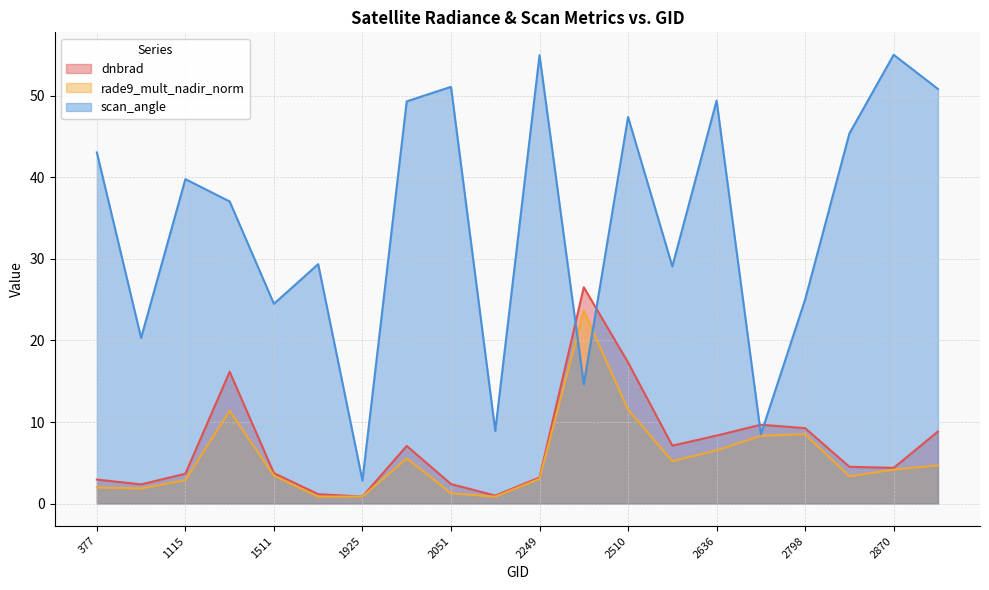

What is the value of the scan_angle point at the 6th from the left?

29.4